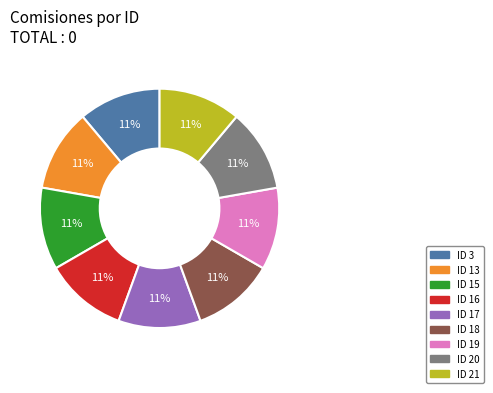

Is it true that ID 17 is 11% of the pie?

True